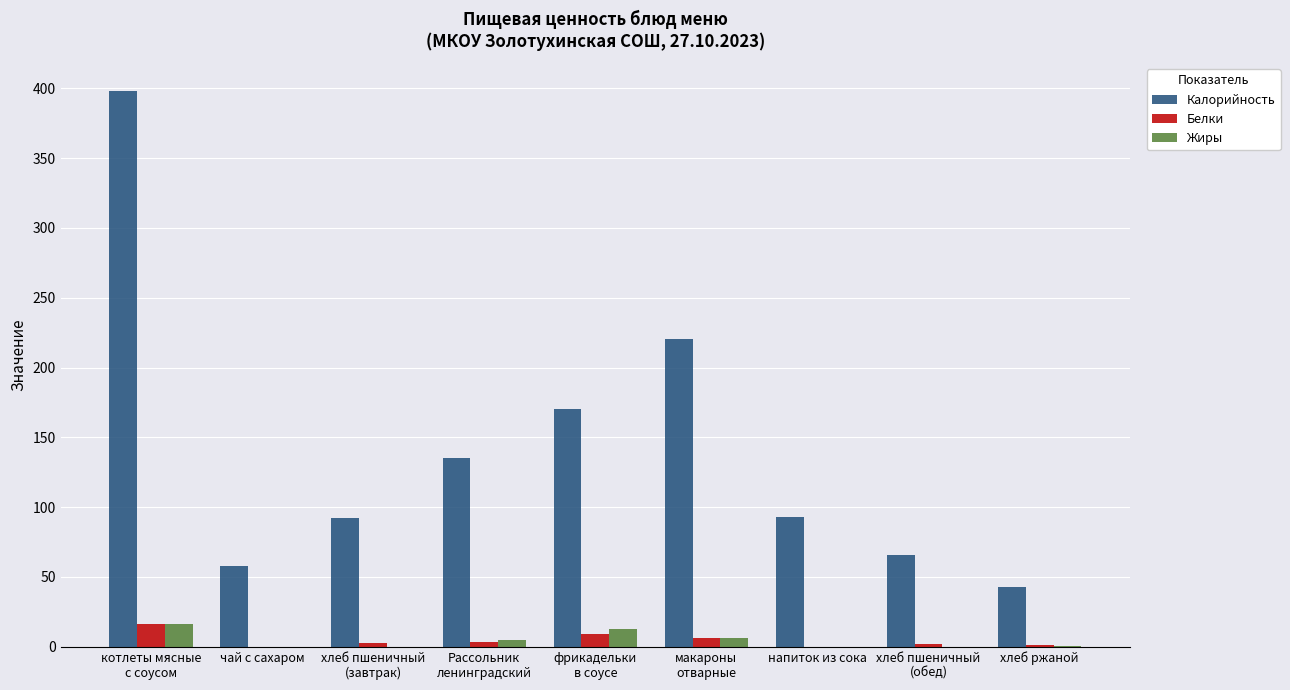

Is it true that Калорийность equals 548.0 at котлеты мясные
с соусом?

False